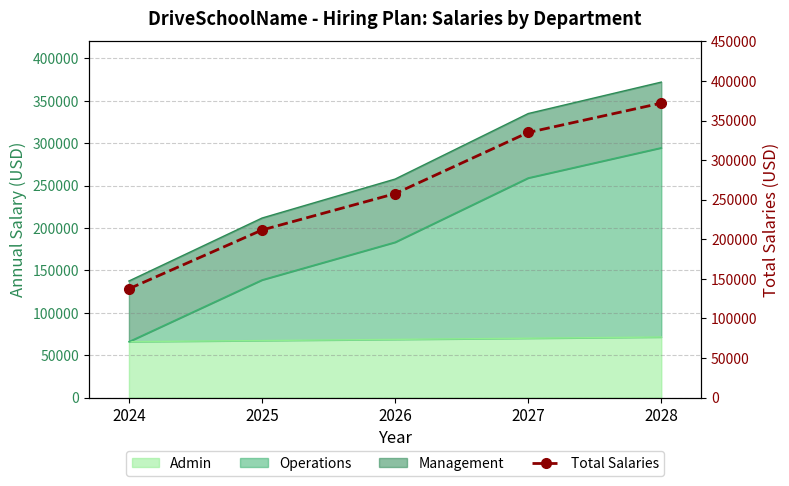

What is the smallest value displayed?

137500.0